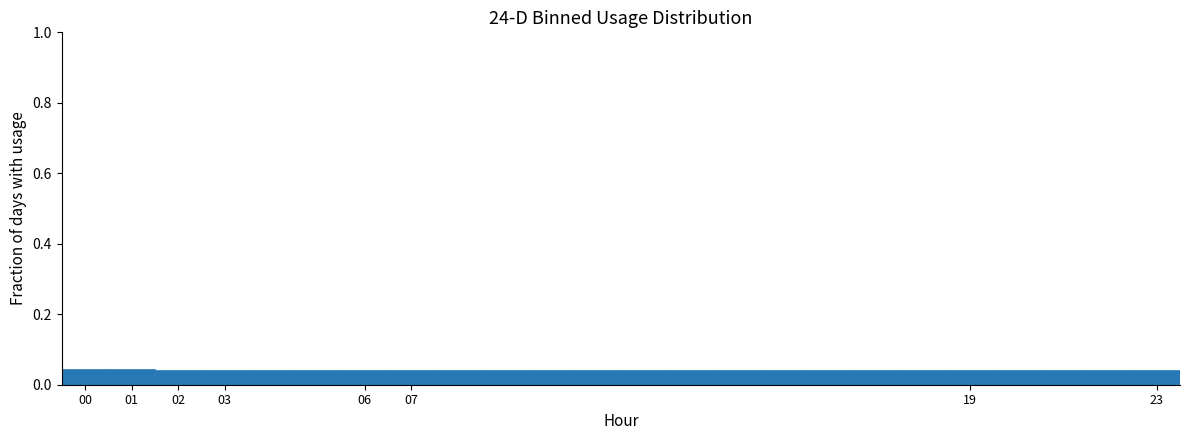

What is the height of the bar covering 11.5 to 12.5 on the x-axis? The values are not printed on the chart, so give them approximately, as read against the axis.

0.04